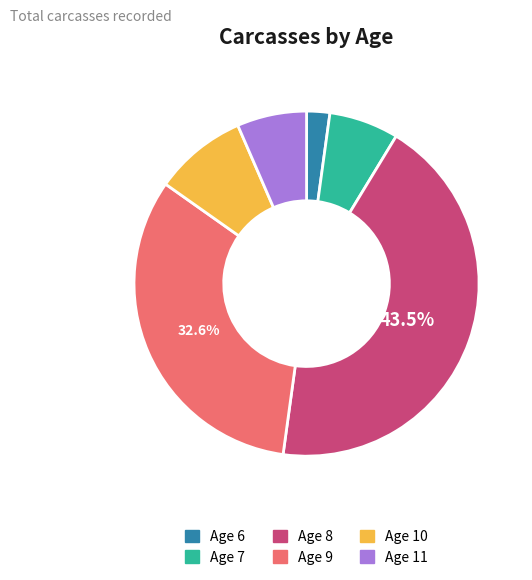

Does Age 10 represent more than half of the total?

No